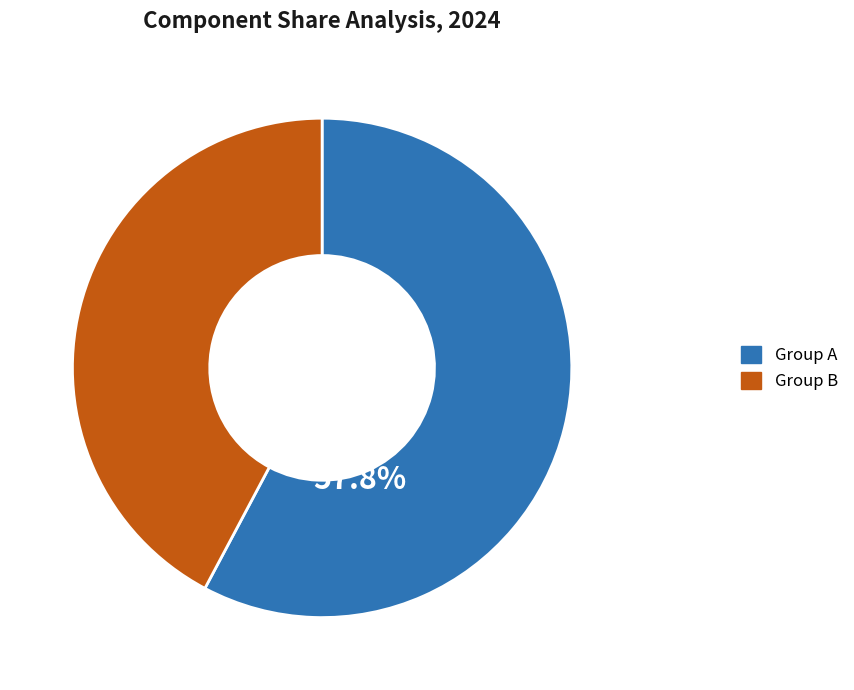

Which category has the smallest portion of the pie?

Group B